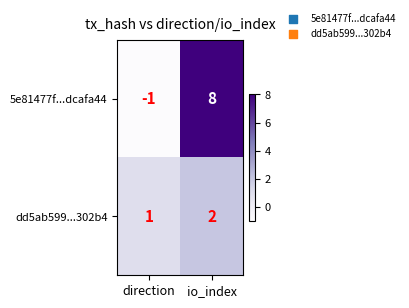

List the series in order of their peak value, highest first.

5e81477f...dcafa44, dd5ab599...302b4